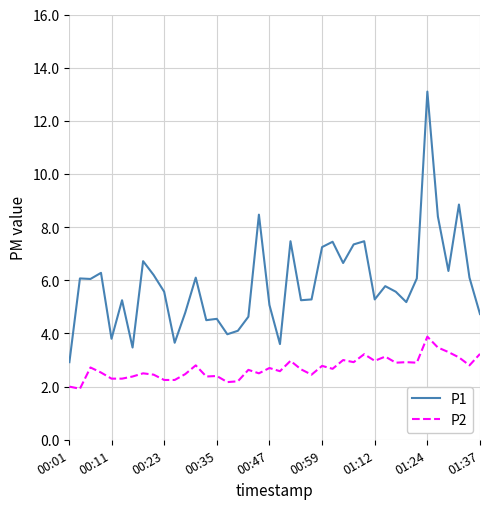

Which series has the largest range (max minus min)?

P1